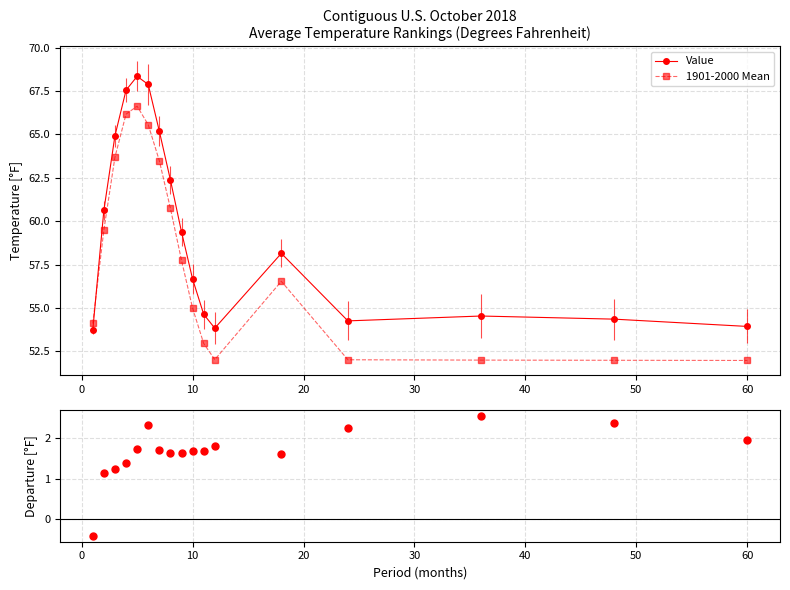

Which series has the largest total across all categories?

Value